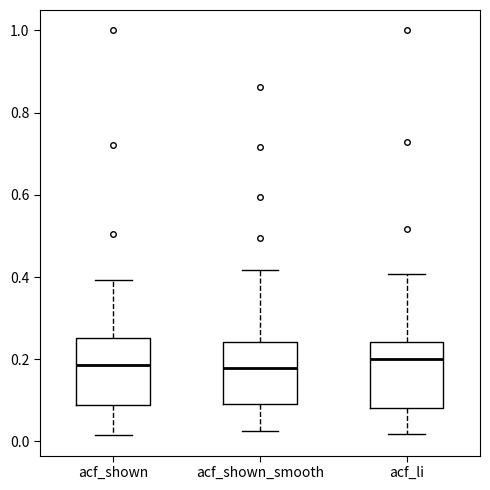

Reading left to right, transcribe this box plot: for each box, give where its median line is, the range the box spans, and where its two whiskers end, as read against the y-axis. The values are not printed on the chart, so give them approximately, as read against the axis.

acf_shown: median 0.18, box 0.08 to 0.26, whiskers 0.02 to 0.40
acf_shown_smooth: median 0.18, box 0.10 to 0.24, whiskers 0.02 to 0.42
acf_li: median 0.20, box 0.08 to 0.24, whiskers 0.02 to 0.40